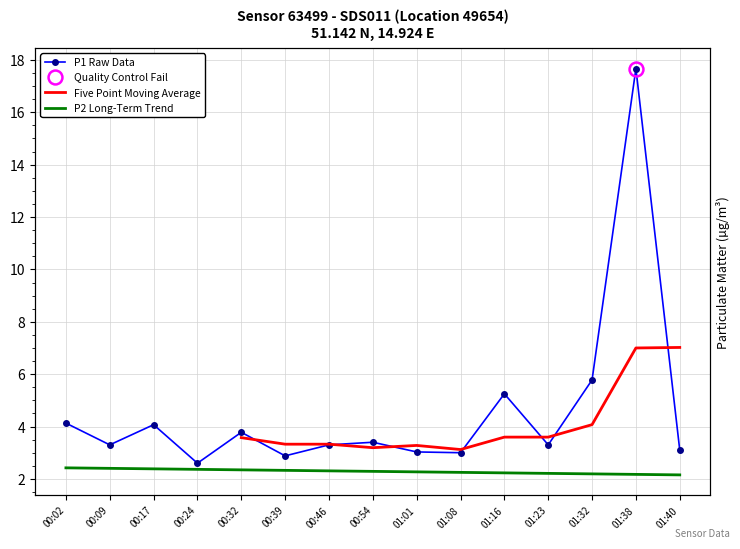

Reading right to left, list all the values displayed in this chart.

01:40=3.1	01:38=17.7	01:32=5.8	01:23=3.3	01:16=5.2	01:08=3.0	01:01=3.0	00:54=3.4	00:46=3.3	00:39=2.9	00:32=3.8	00:24=2.6	00:17=4.1	00:09=3.3	00:02=4.1